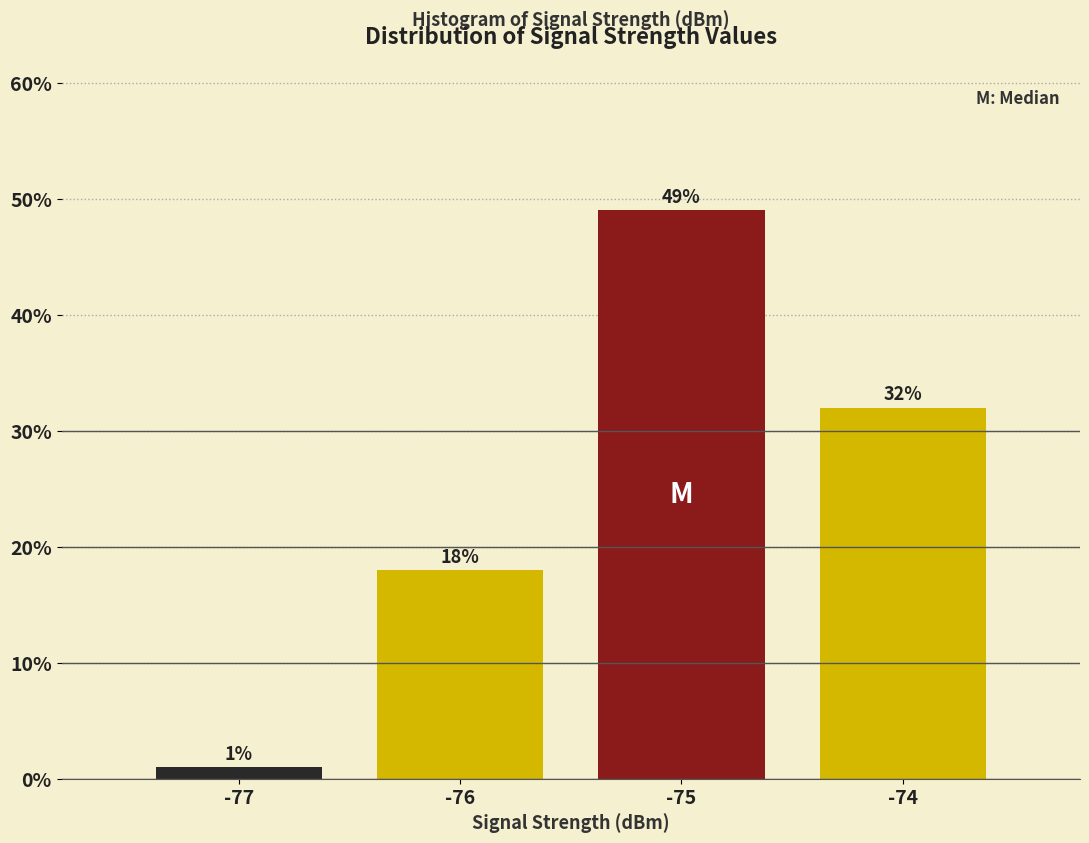

Reading left to right, transcribe all the data shown in this chart.

1	18	49	32